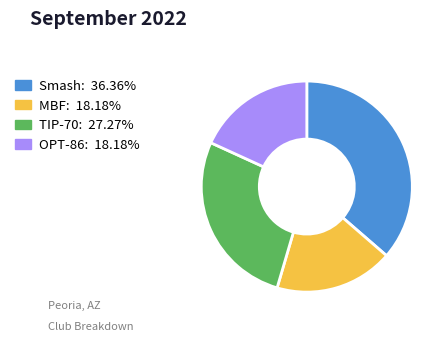

Is the sum of TIP-70: 27.27% and OPT-86: 18.18% greater than half?

No